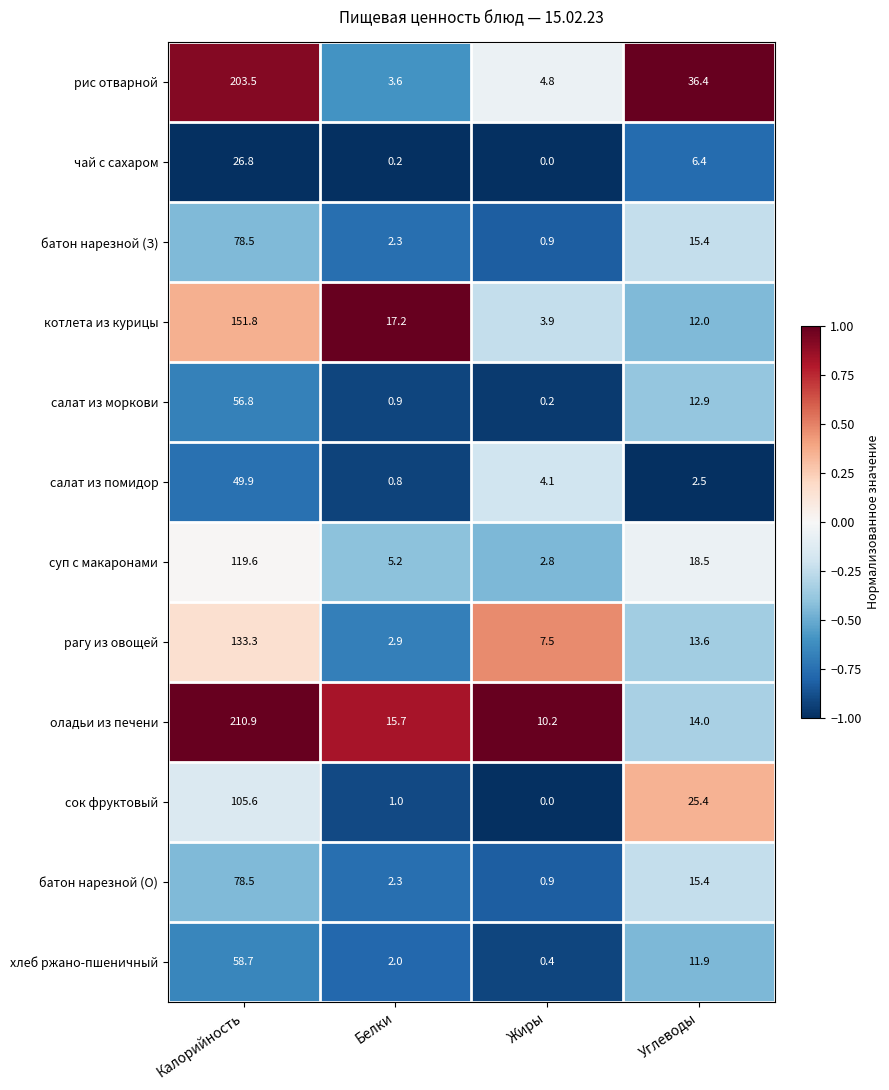

Which series has the largest total across all categories?

оладьи из печени